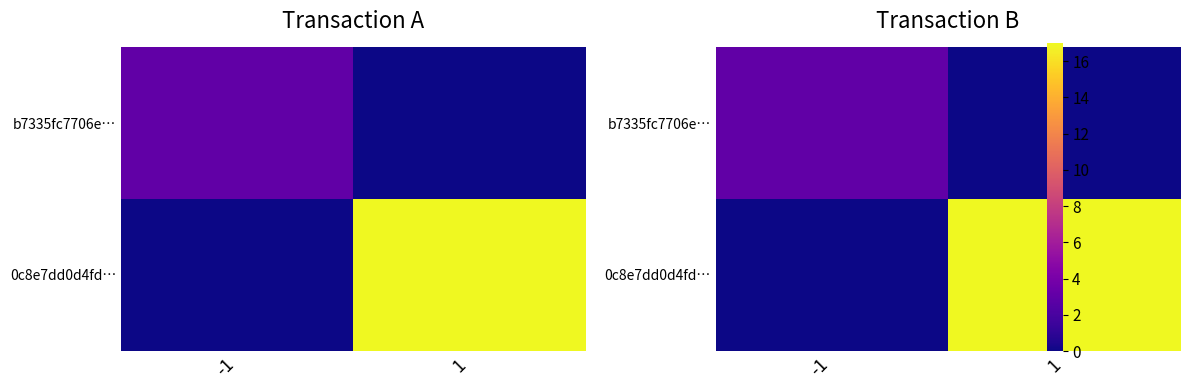

Is it true that b7335fc7706e… equals 4 at -1?

False